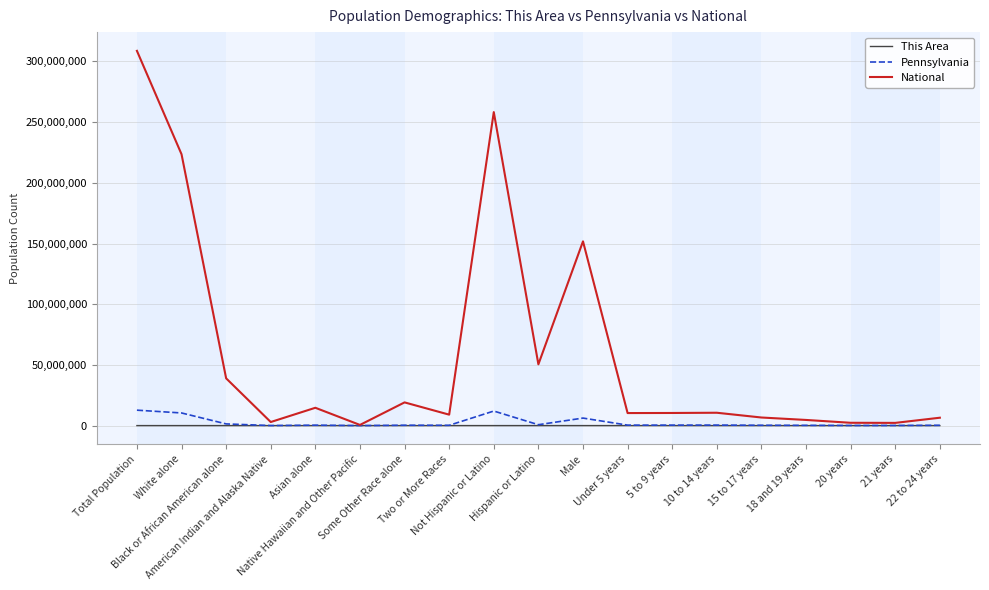

What position from the left is Under 5 years?

12